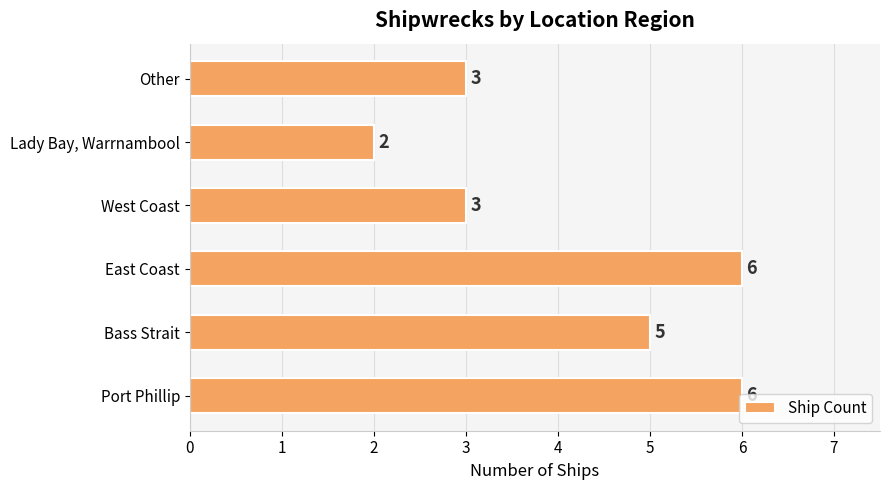

What is the difference between the second highest and minimum values?

4